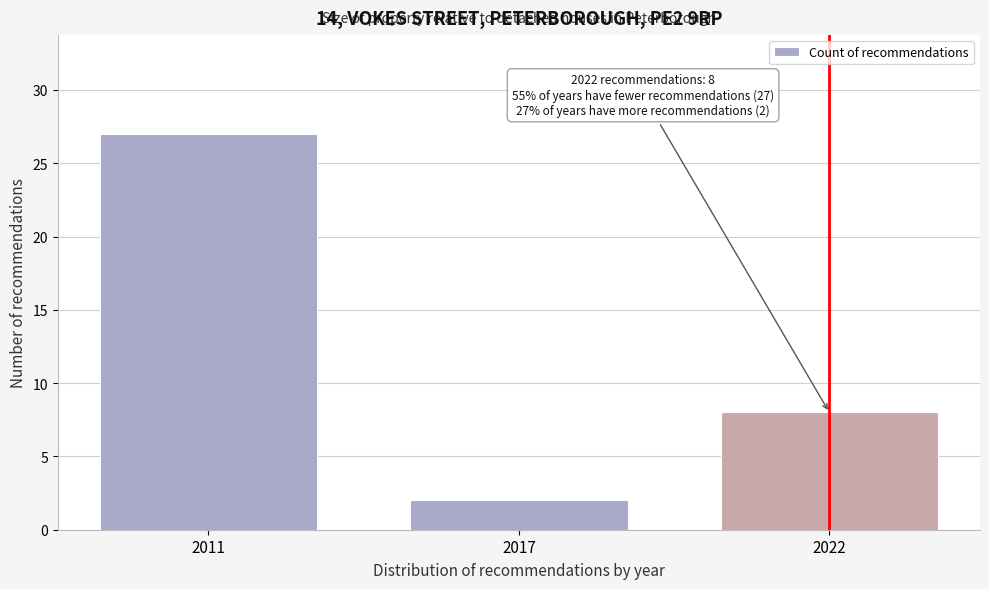

Reading left to right, transcribe all the data shown in this chart.

2011=27	2017=2	2022=8